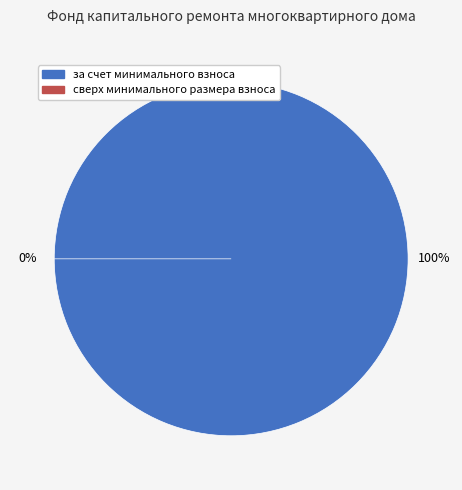

What portion of the pie excludes сверх минимального размера взноса?

100.0%